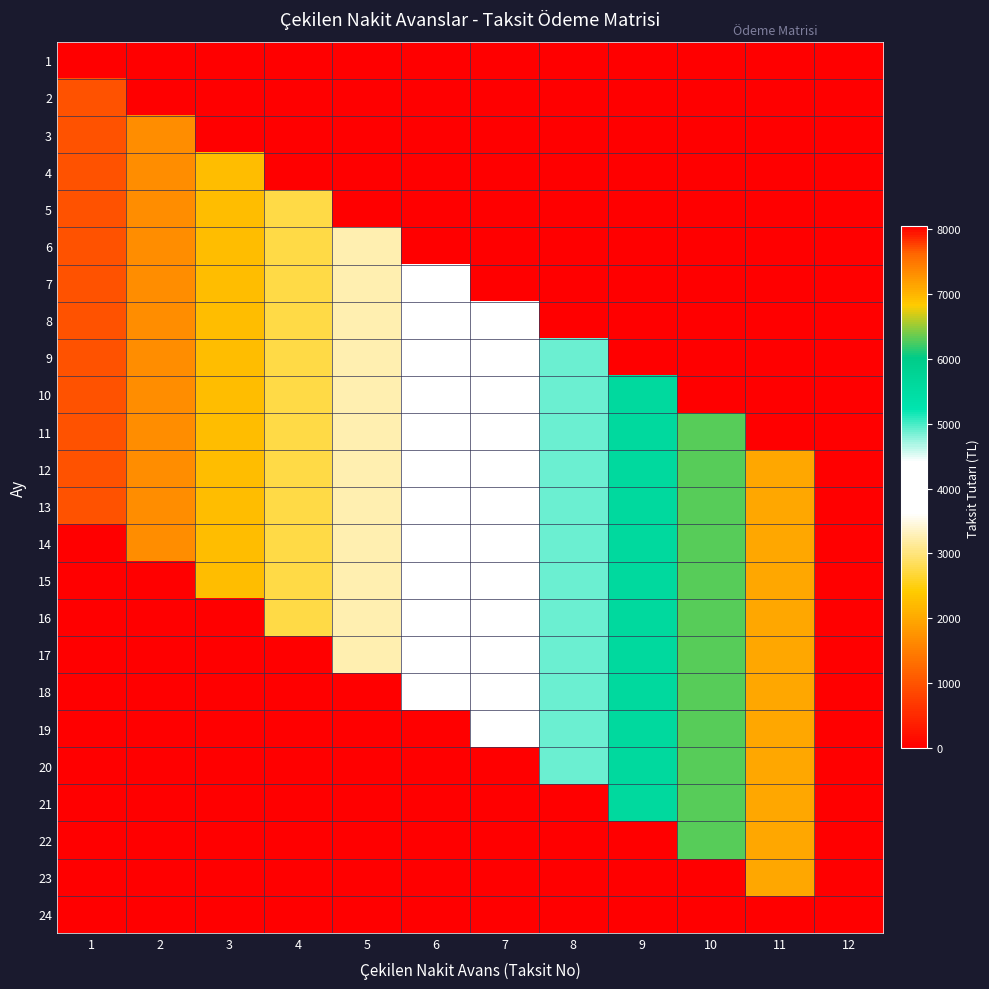

At 7, list the series in order from smallest to largest.

1, 2, 3, 4, 5, 6, 7, 20, 21, 22, 23, 24, 8, 9, 10, 11, 12, 13, 14, 15, 16, 17, 18, 19